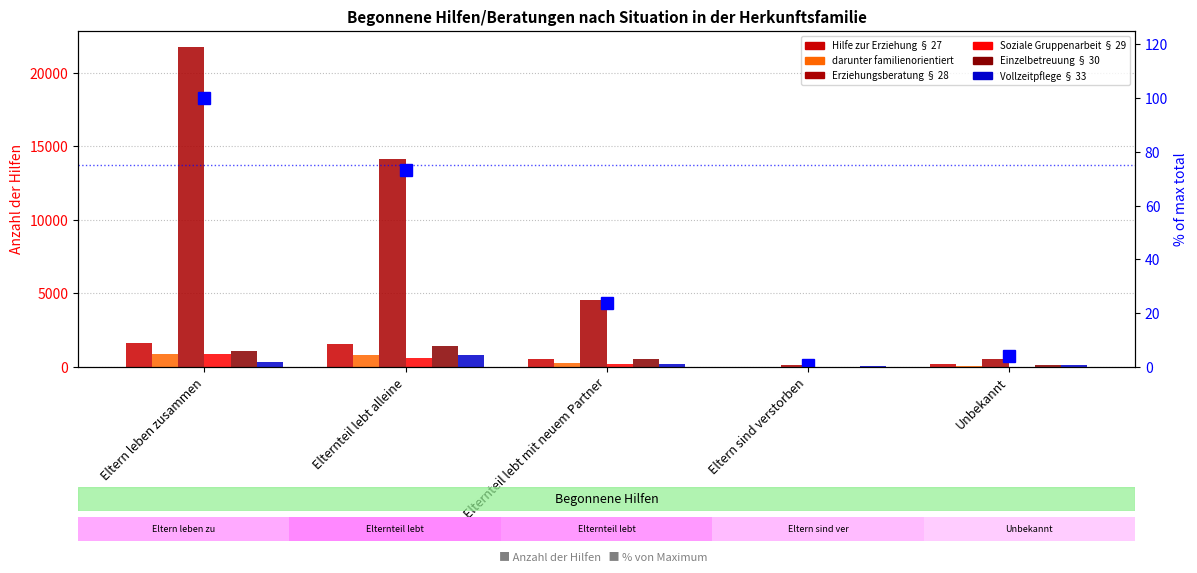

How many bars are there in total?

30